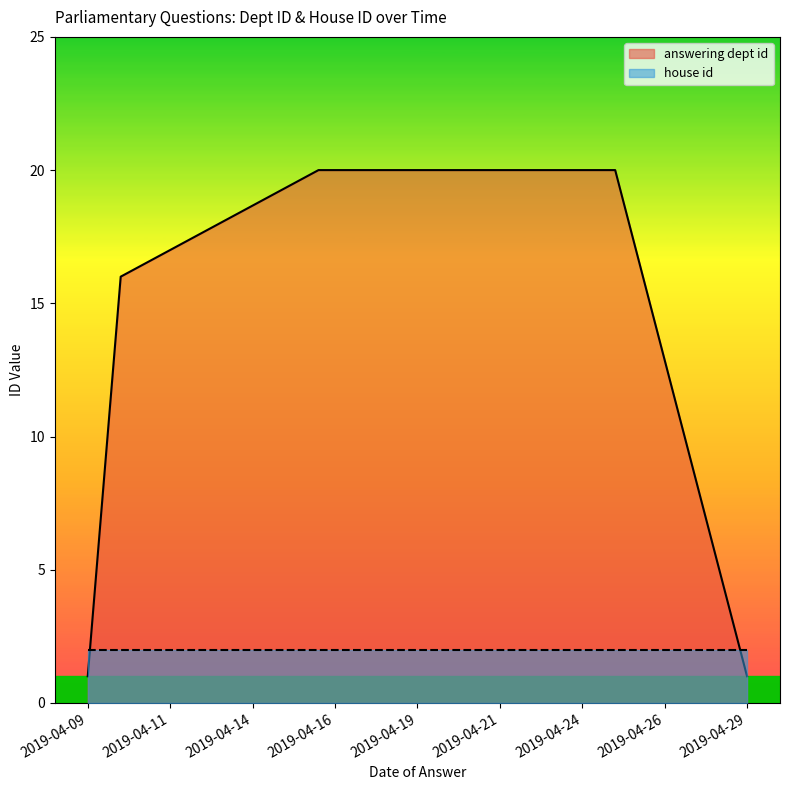

At which category is the sum across all series the highest?

2019-04-25